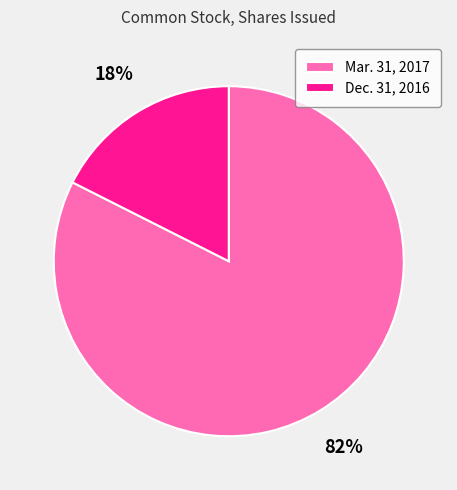

Is the sum of Mar. 31, 2017 and Dec. 31, 2016 greater than half?

Yes